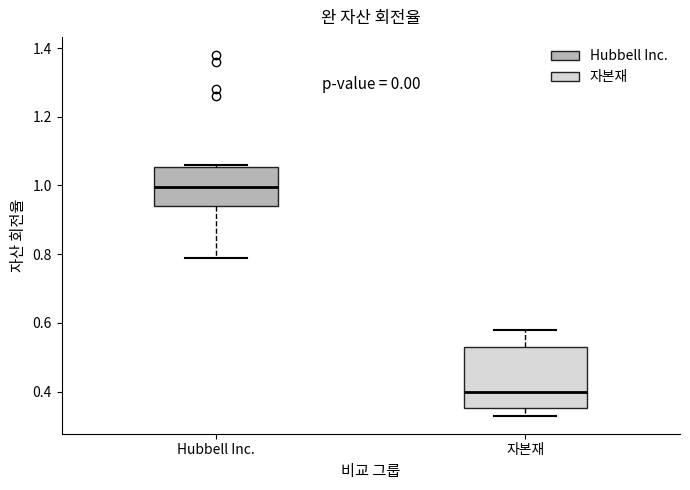

Which box has the highest median line?

Hubbell Inc.